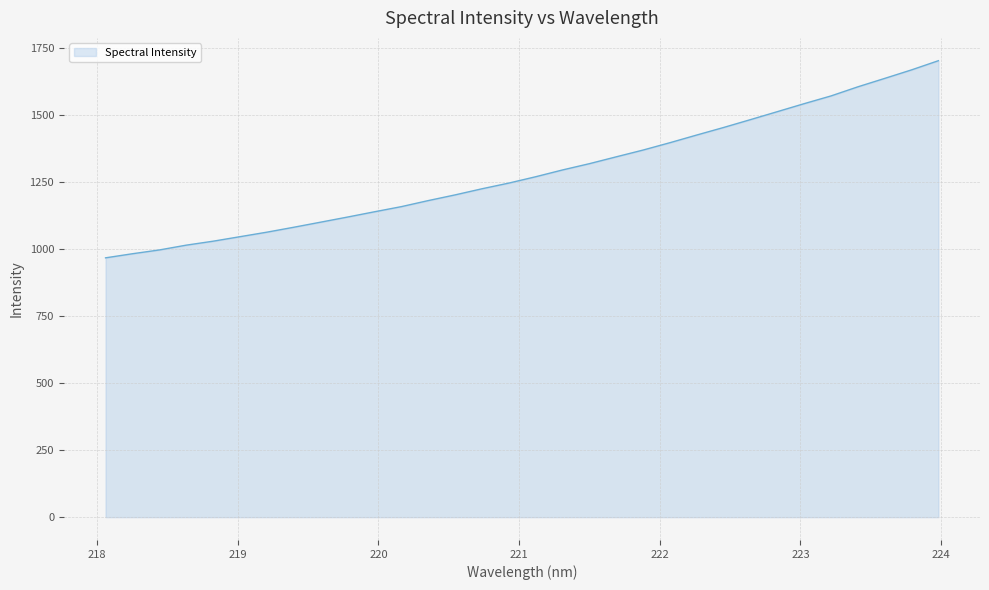

What is the difference between the maximum and minimum values?

735.7